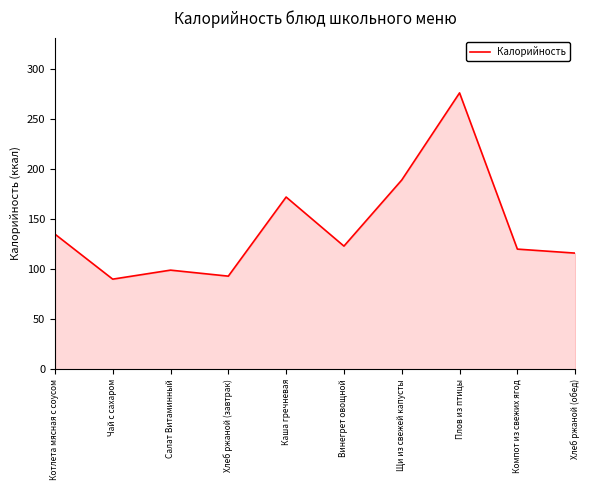

Count the number of data series in this chart.

1